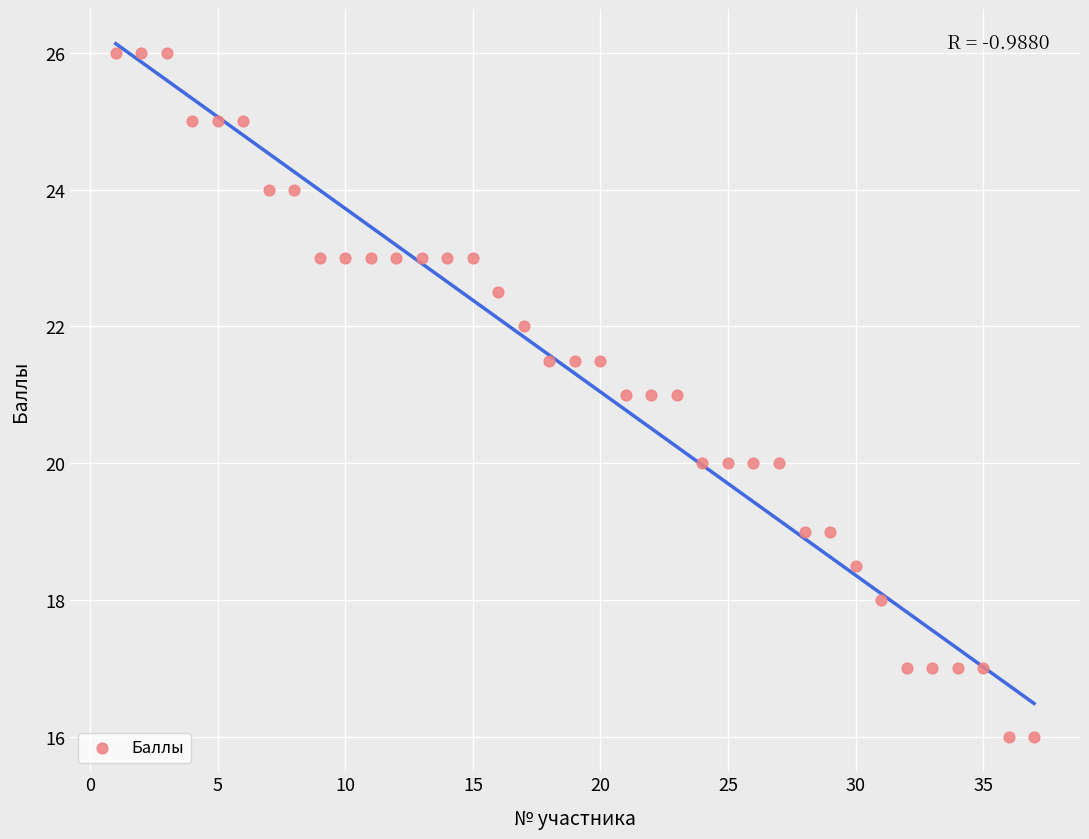

What is the range of X values (max minus min)?

36.0